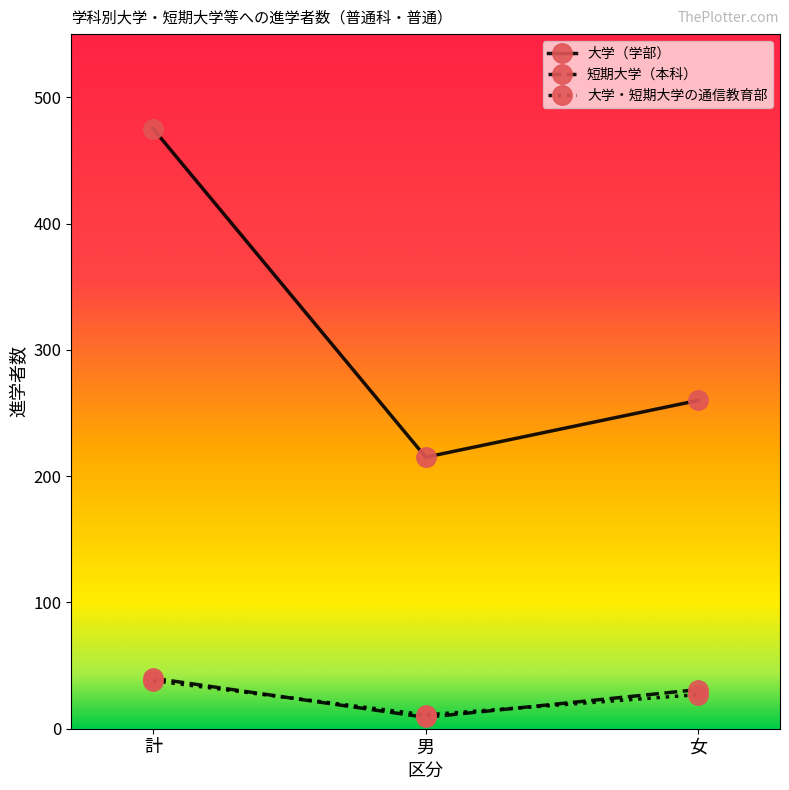

Where does the 大学・短期大学の通信教育部 series first go above 27?

計